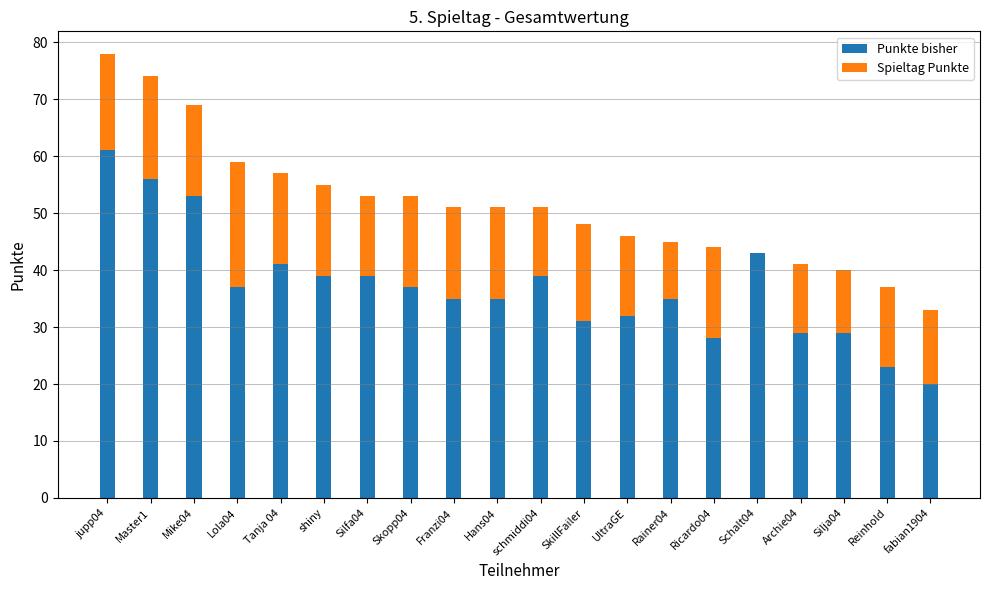

Read the Punkte bisher value at Skopp04.

37